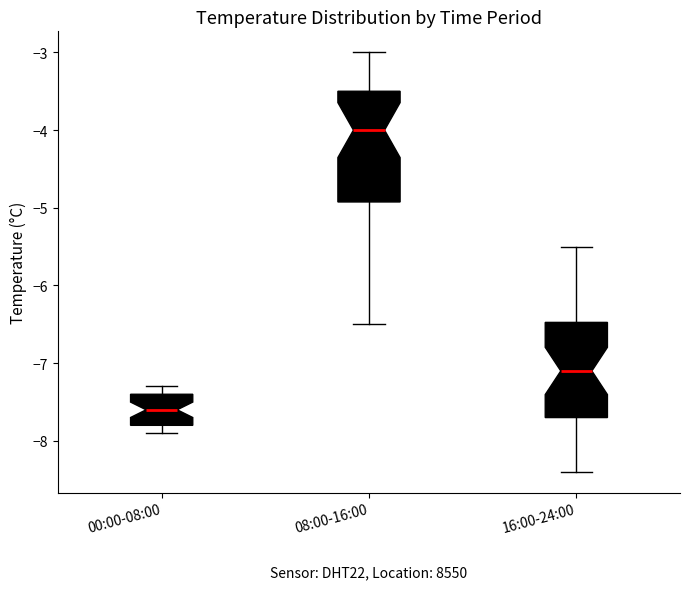

Which box is the tallest, from its lower edge to its upper edge?

08:00-16:00